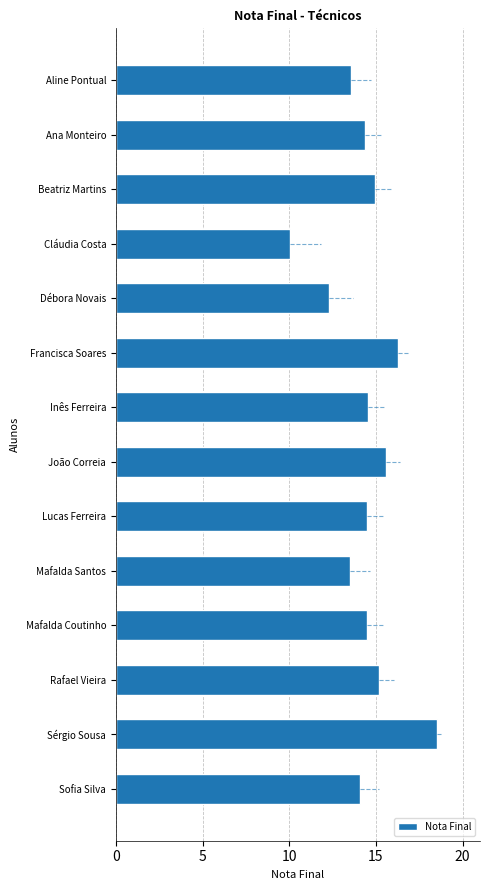

Which has a higher value, Aline Pontual or Inês Ferreira?

Inês Ferreira